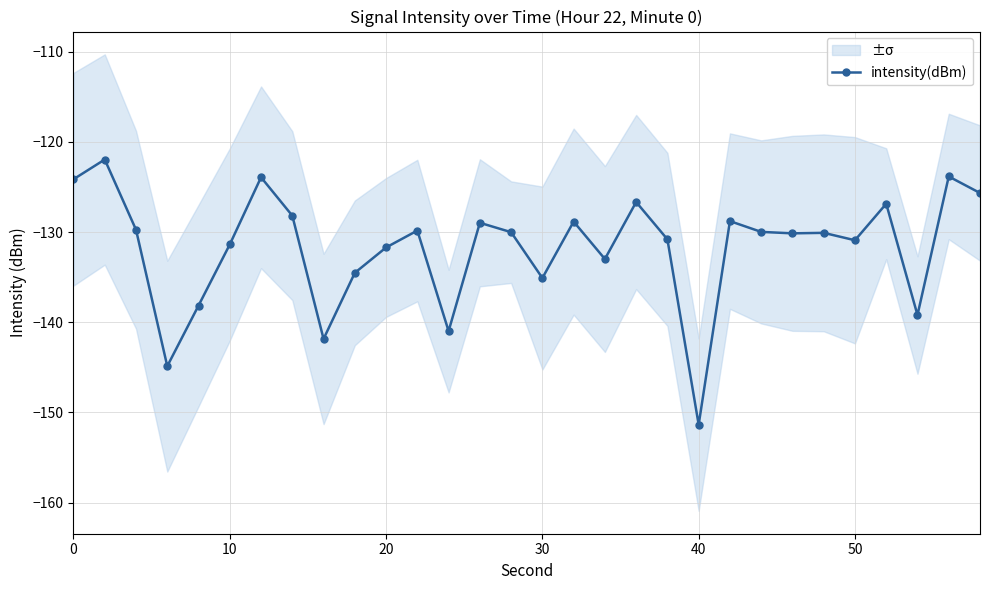

What is the average value?

-131.7